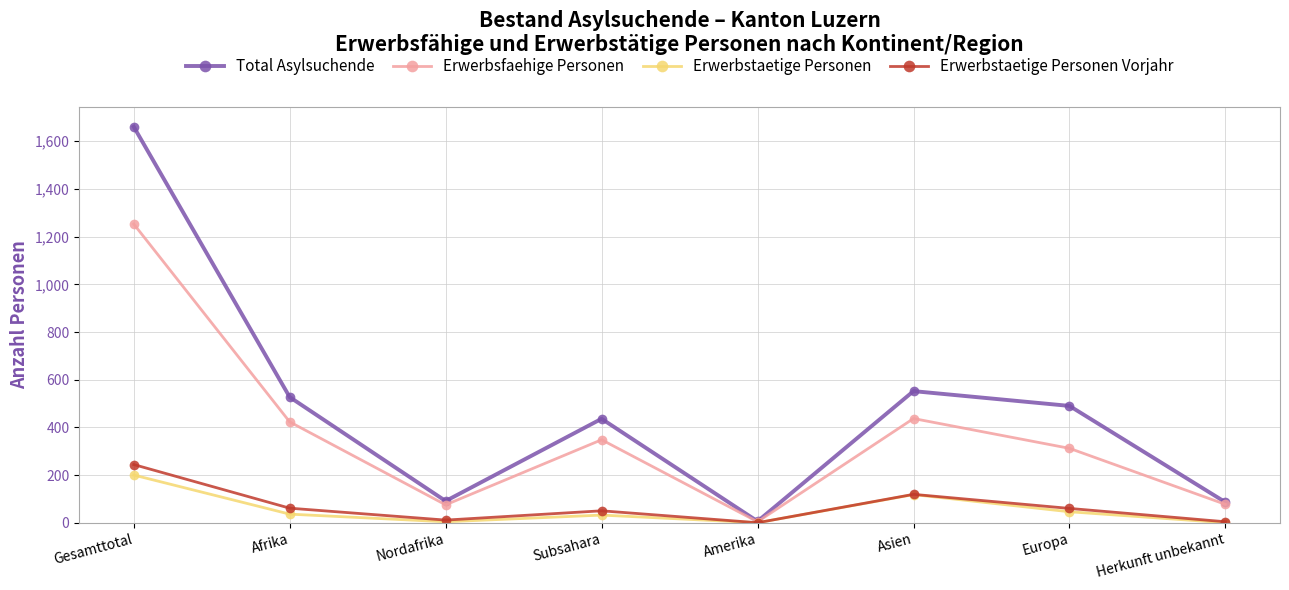

What is the sum of all Erwerbsfaehige Personen values?

2929